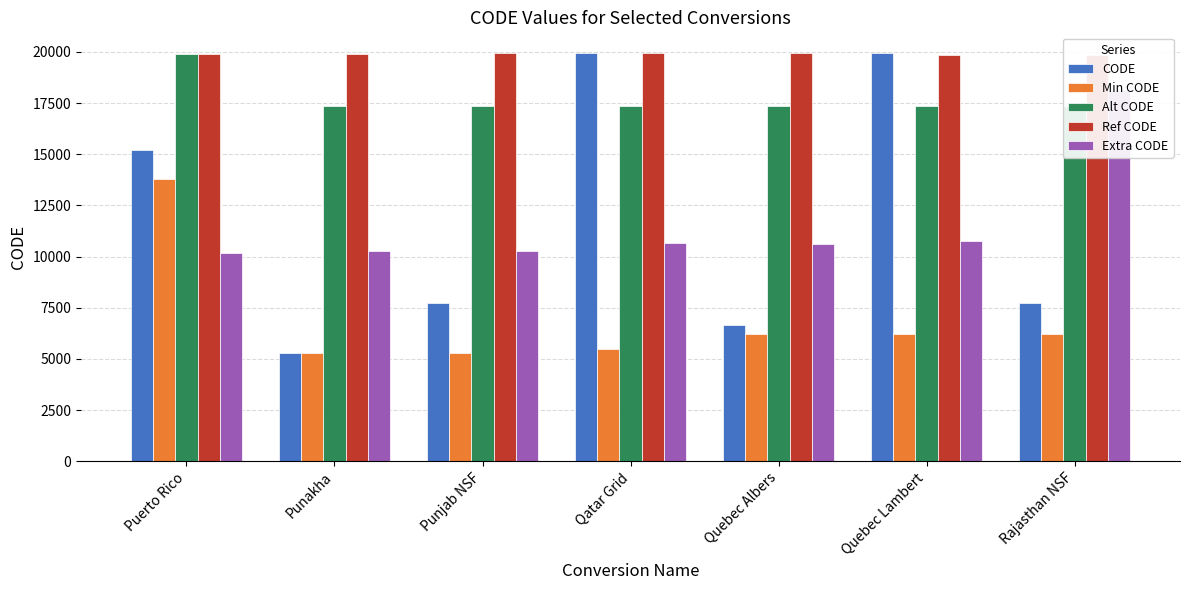

What are all the series names shown in the legend?

CODE, Min CODE, Alt CODE, Ref CODE, Extra CODE